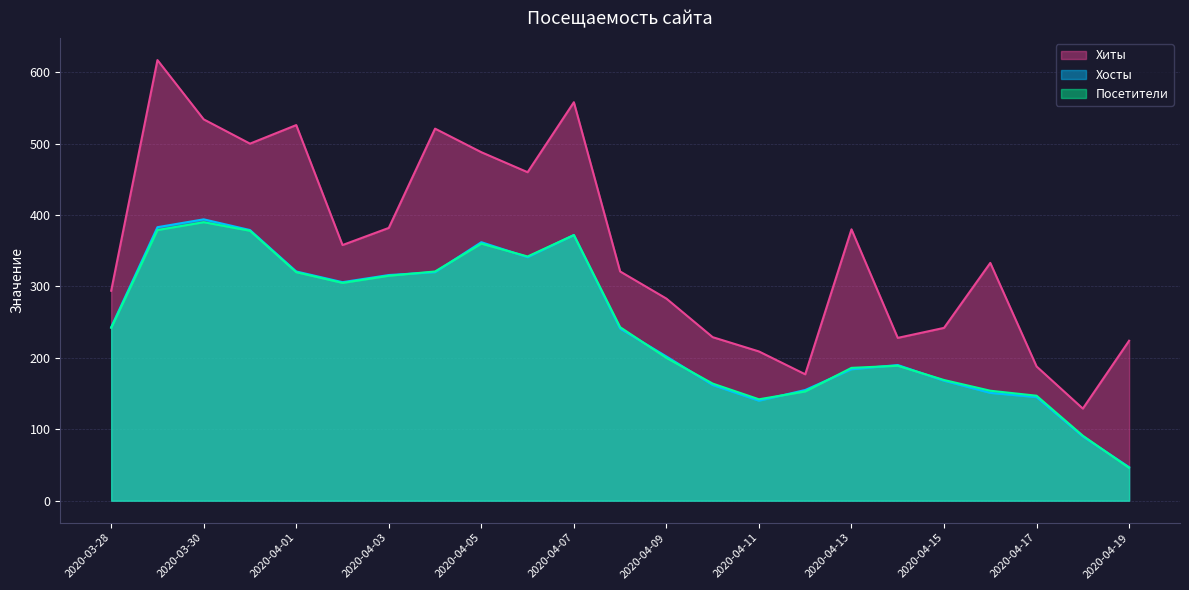

At how many categories does at least one series exceed 499?

6